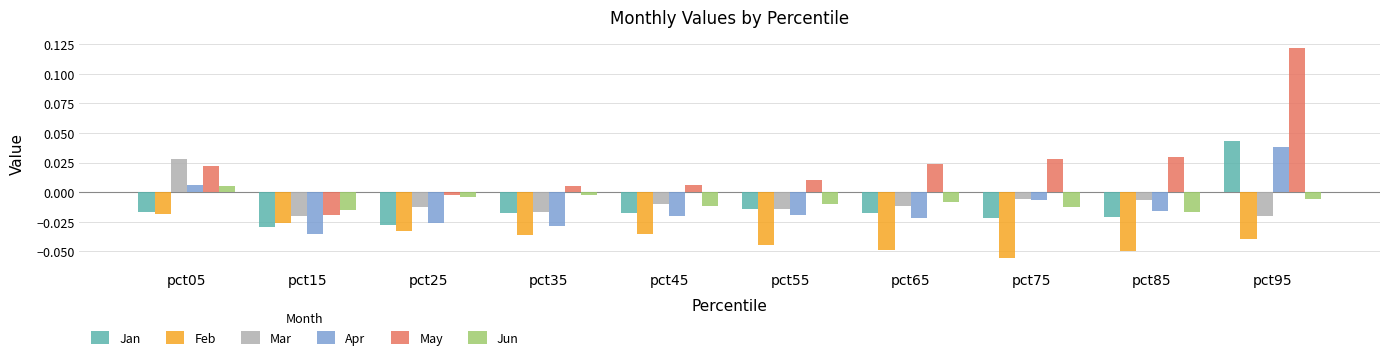

What are all the series names shown in the legend?

Jan, Feb, Mar, Apr, May, Jun